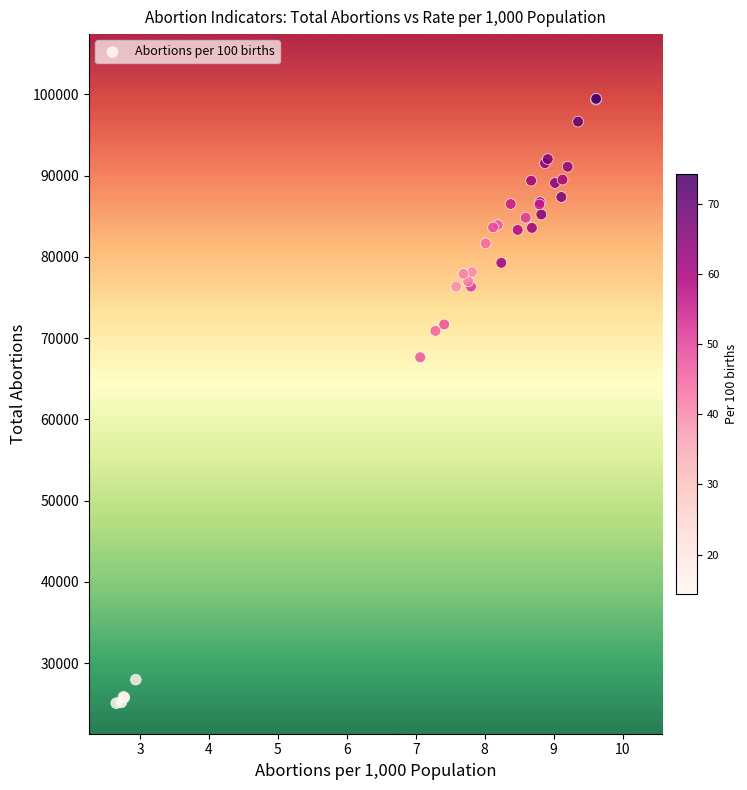

What Y value in the scatter plot is closest to 62265?

67643